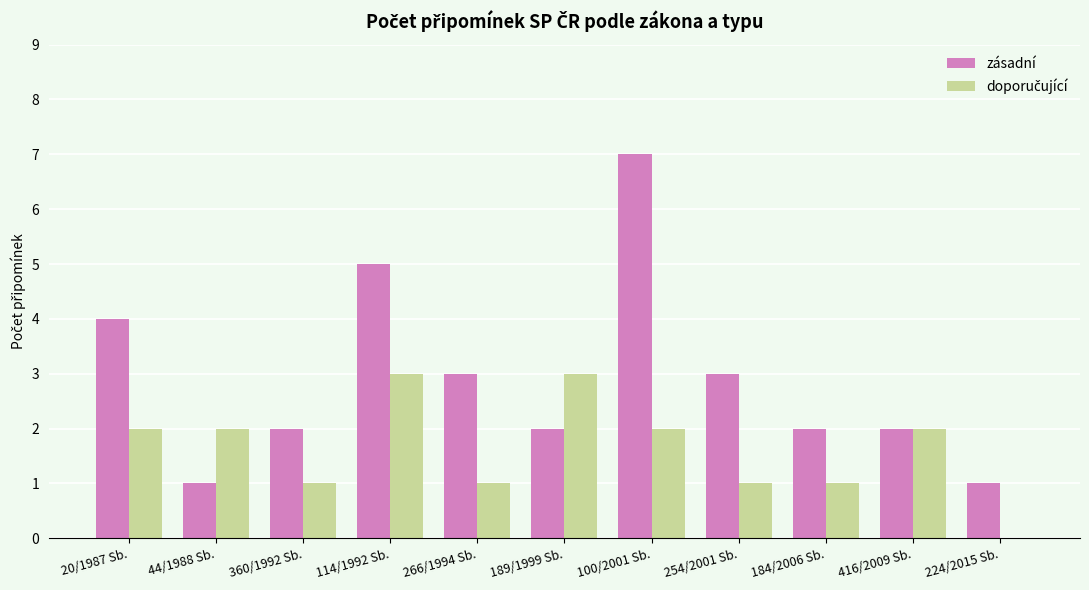

What is the average value of the zásadní series?

3